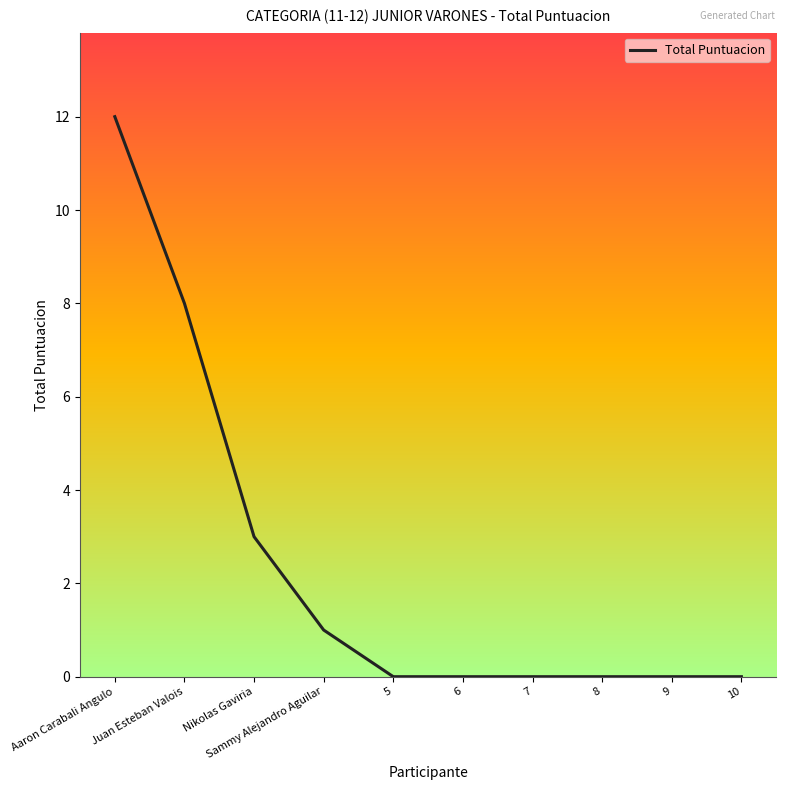

What position from the left is 9?

9